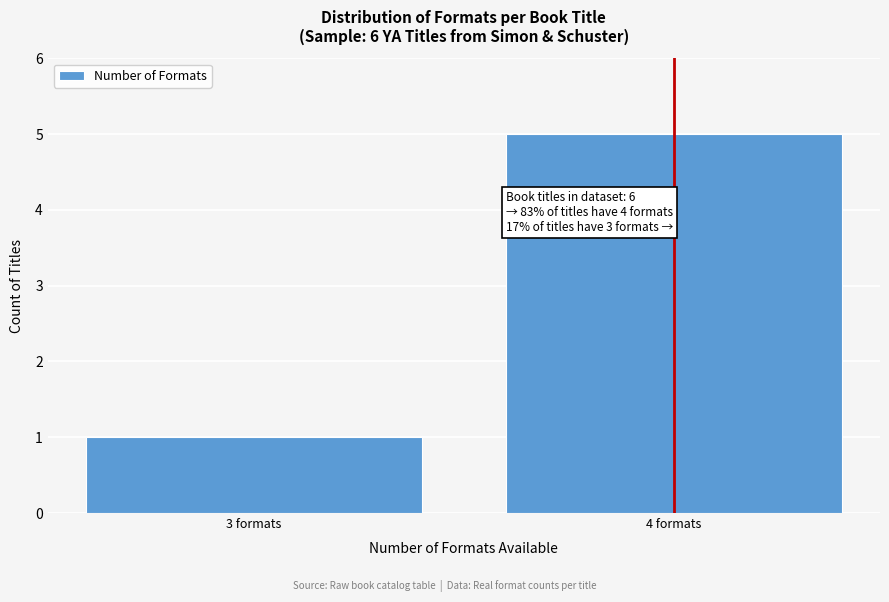

Reading right to left, what are all the values shown in this chart?

5	1